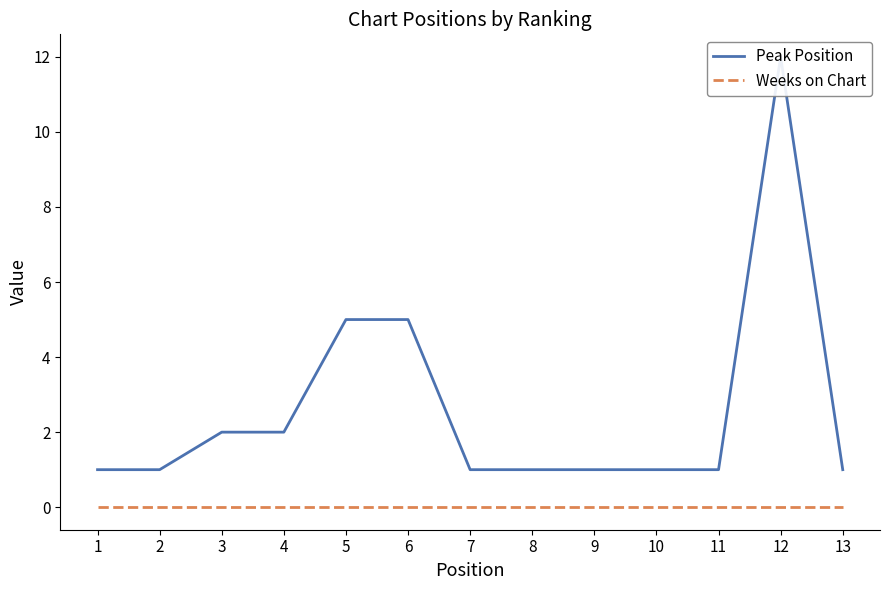

Does the chart have visible grid lines?

No